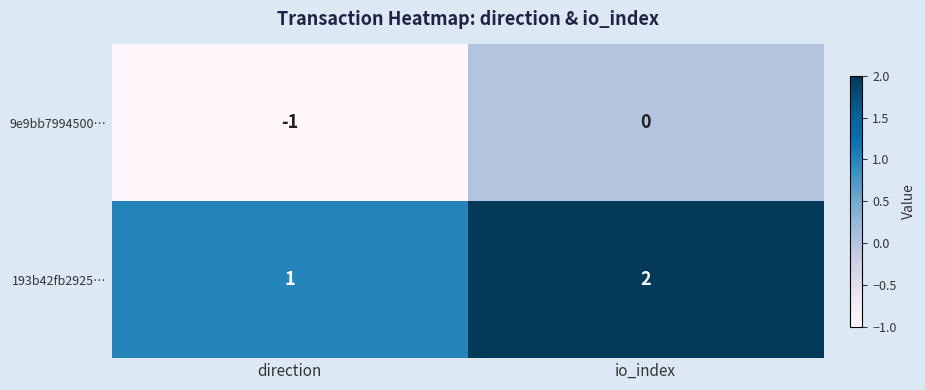

The value of 193b42fb2925… at io_index is 2. True or false?

True